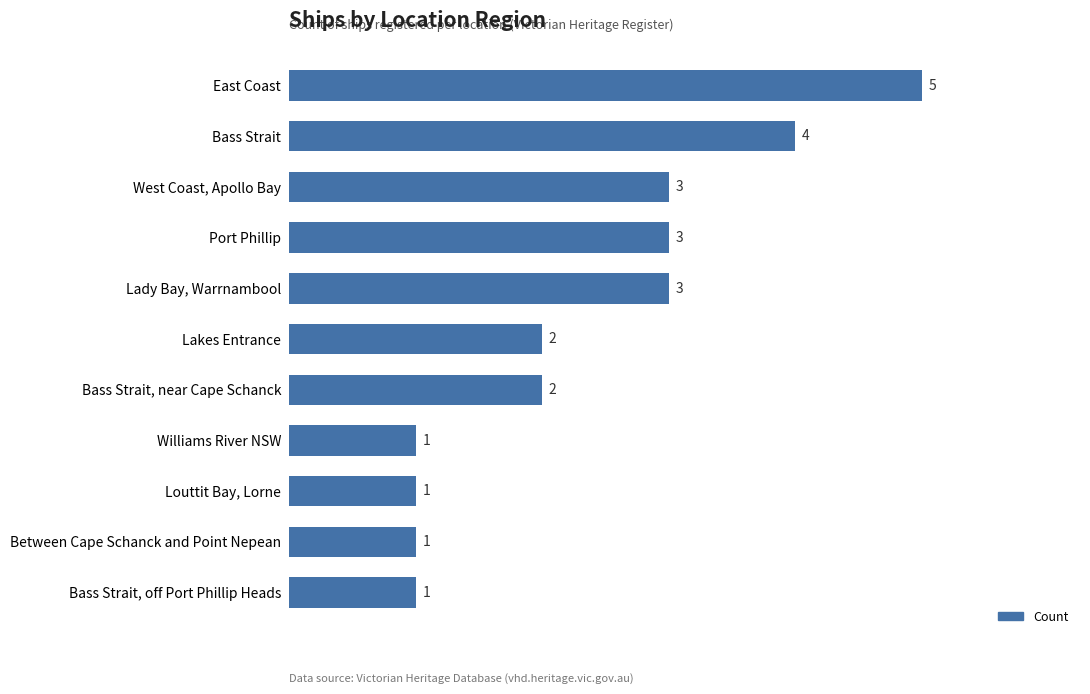

Approximately how many times larger is the value at Bass Strait, near Cape Schanck compared to Bass Strait, off Port Phillip Heads?

2.0